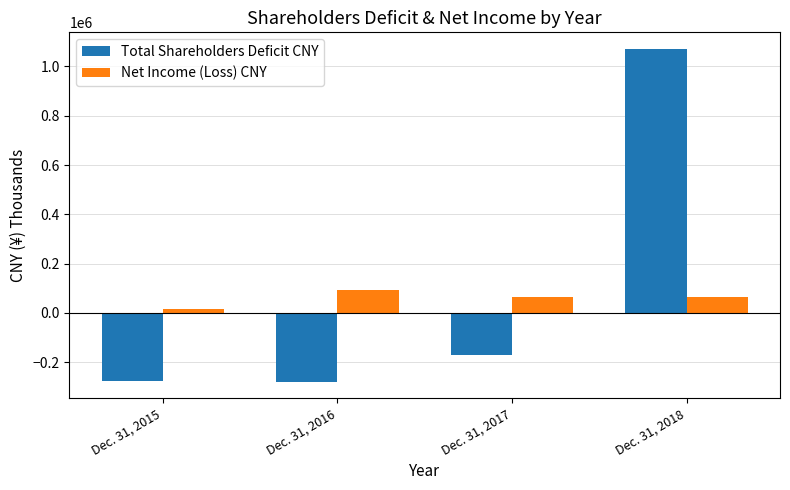

The value of Net Income (Loss) CNY at Dec. 31, 2018 is 65350. True or false?

True